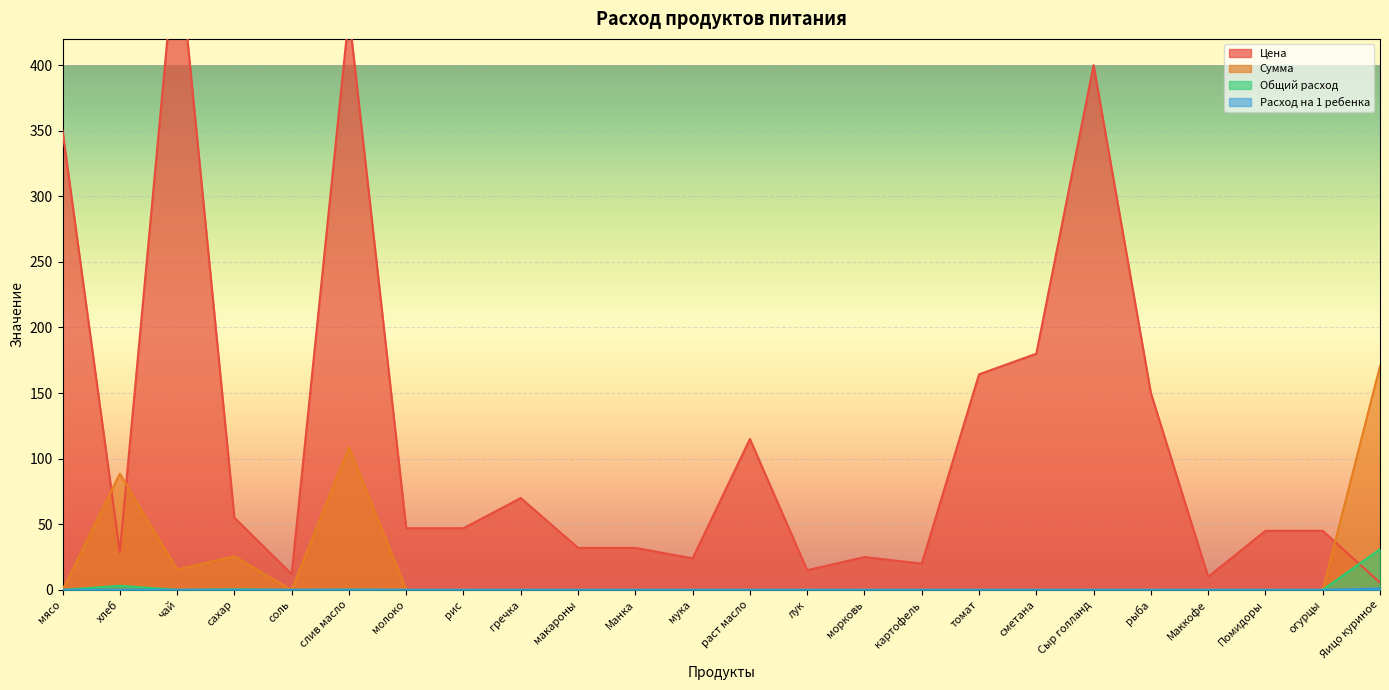

Which series changed the most between раст масло and морковь?

Цена